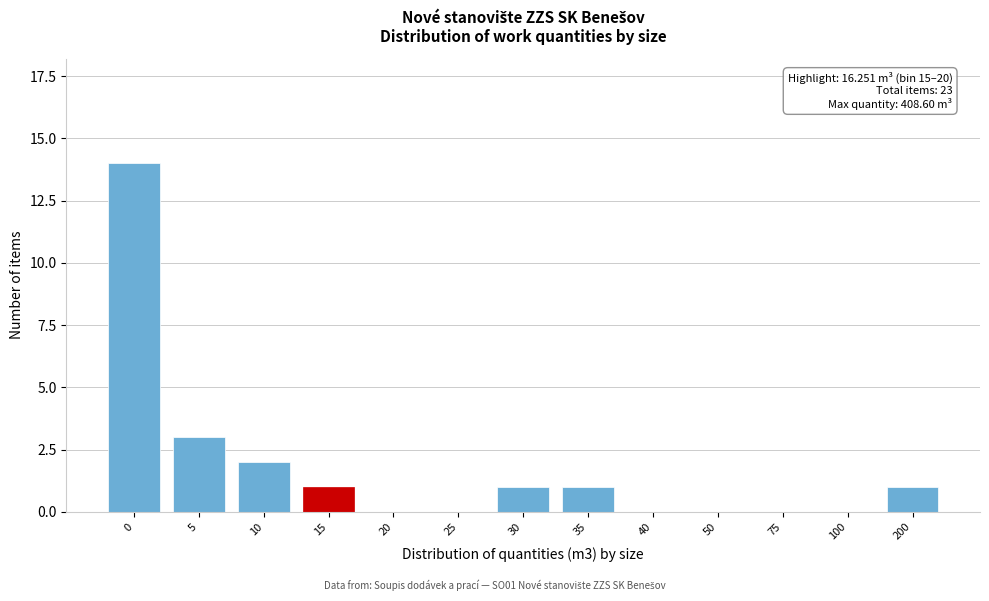

Reading left to right, list all the values displayed in this chart.

0=14	5=3	10=2	15=1	20=0	25=0	30=1	35=1	40=0	50=0	75=0	100=0	200=1